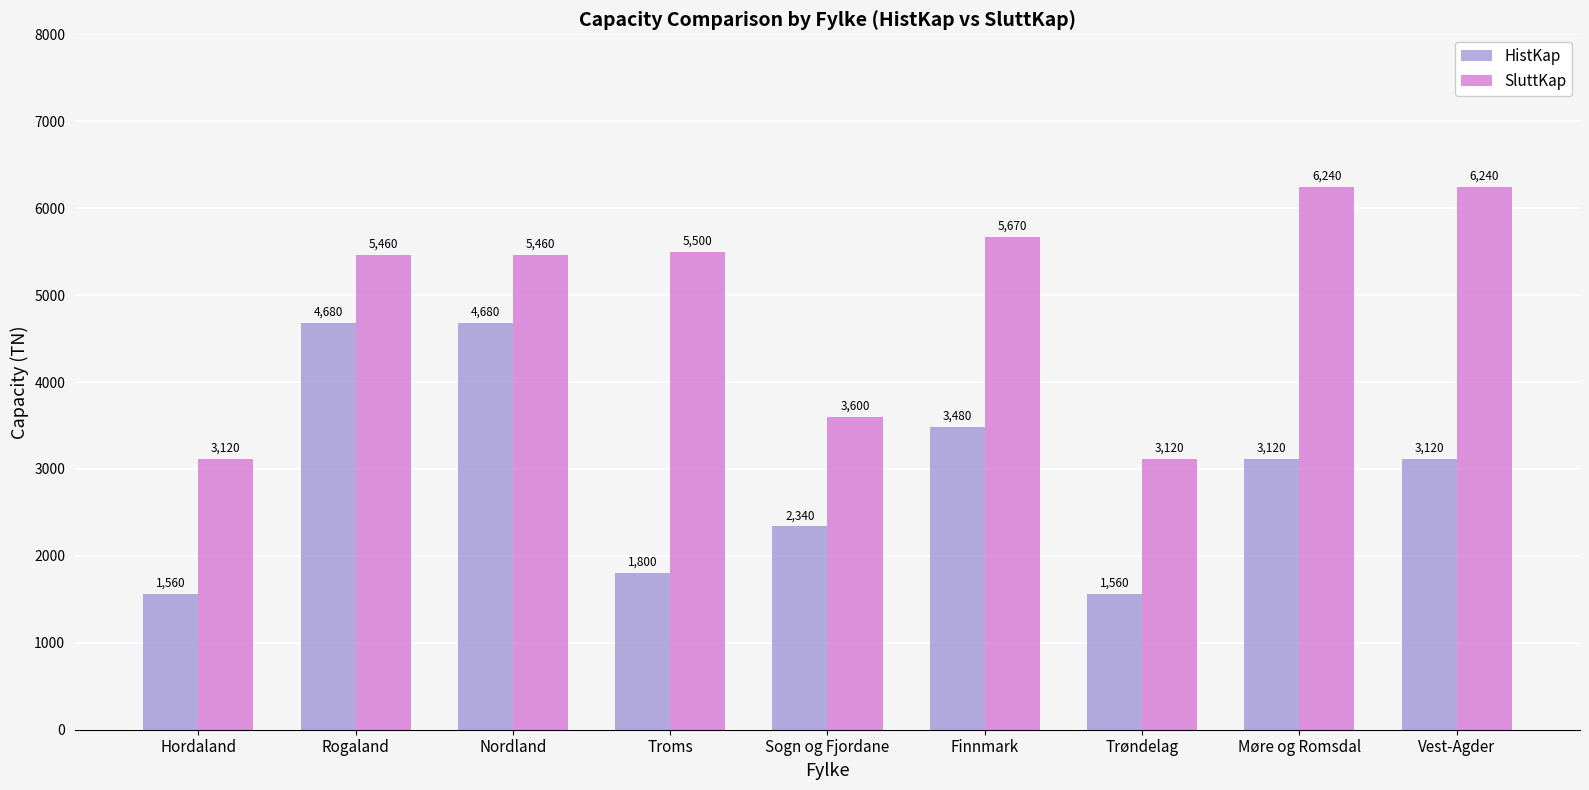

Reading right to left, extract all data points from this chart.

HistKap: 3120	3120	1560	3480	2340	1800	4680	4680	1560
SluttKap: 6240	6240	3120	5670	3600	5500	5460	5460	3120